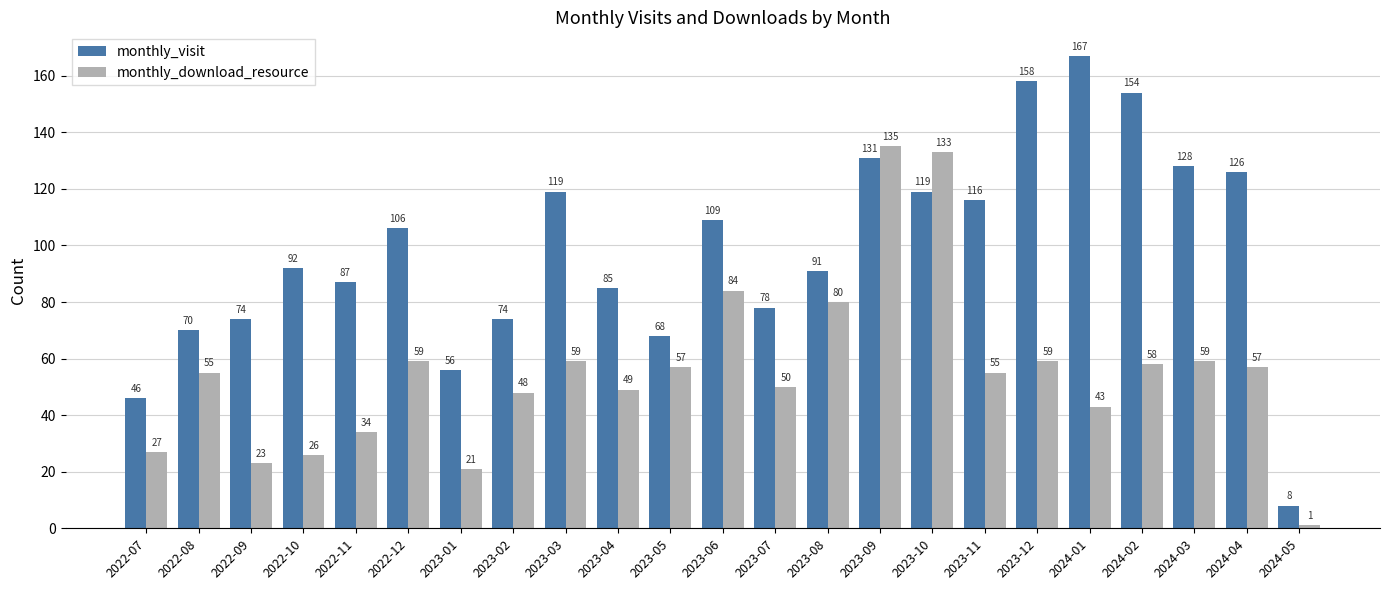

Read the monthly_visit value at 2022-12, to the nearest 50.

100